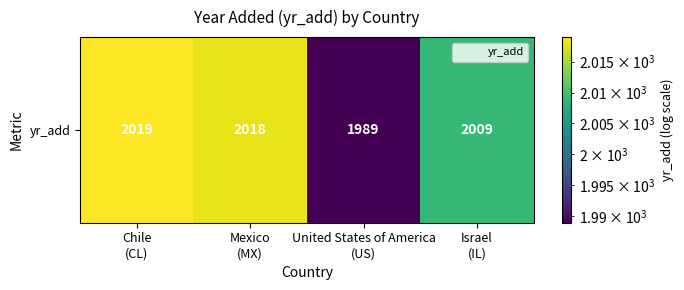

Reading left to right, extract all data points from this chart.

2019	2018	1989	2009